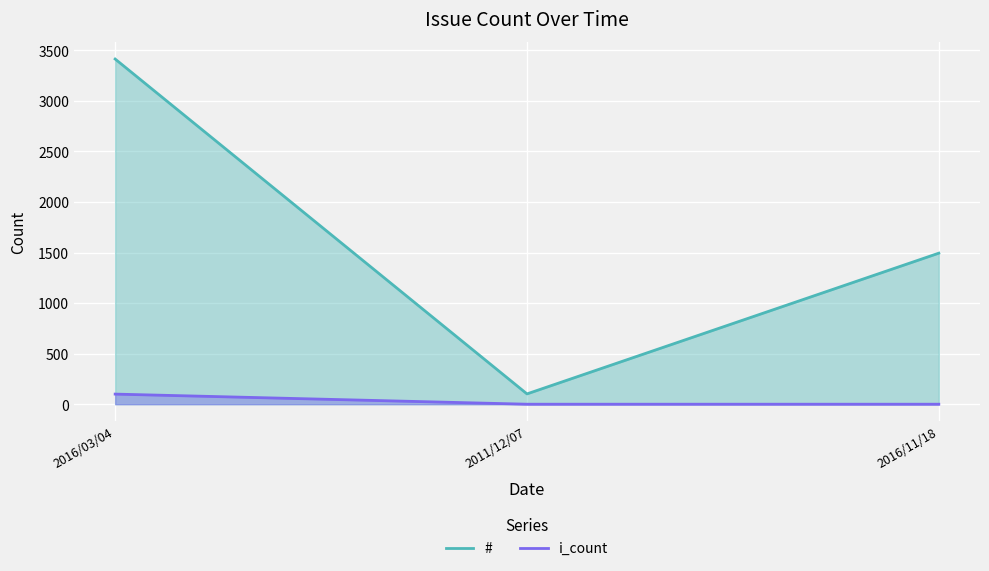

Reading left to right, transcribe all the data shown in this chart.

#: 2016/03/04=3414	2011/12/07=102	2016/11/18=1494
i_count: 2016/03/04=100	2011/12/07=0	2016/11/18=0